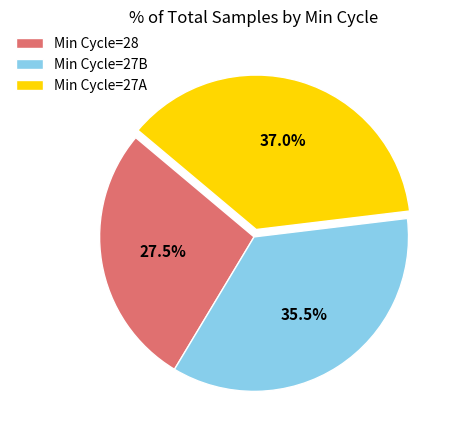

Rank the categories by value from highest to lowest.

Min Cycle=27A, Min Cycle=27B, Min Cycle=28